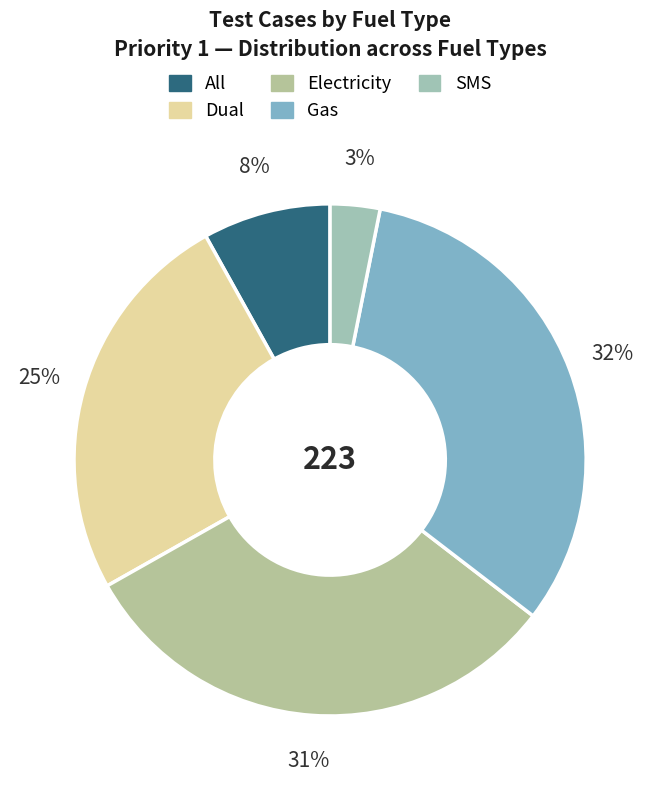

What is the ratio of the value at SMS to the value at All?

0.4